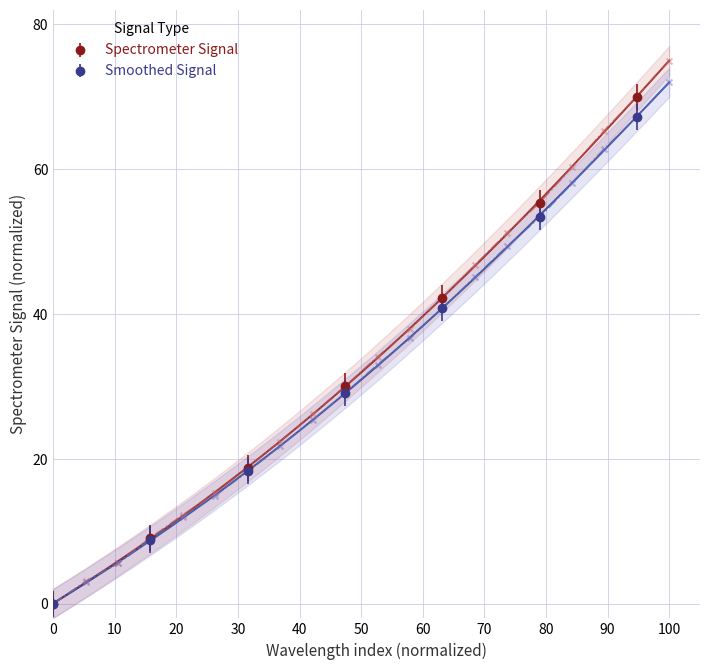

True or false: Smoothed Signal has more than 0 interior local peaks.

False